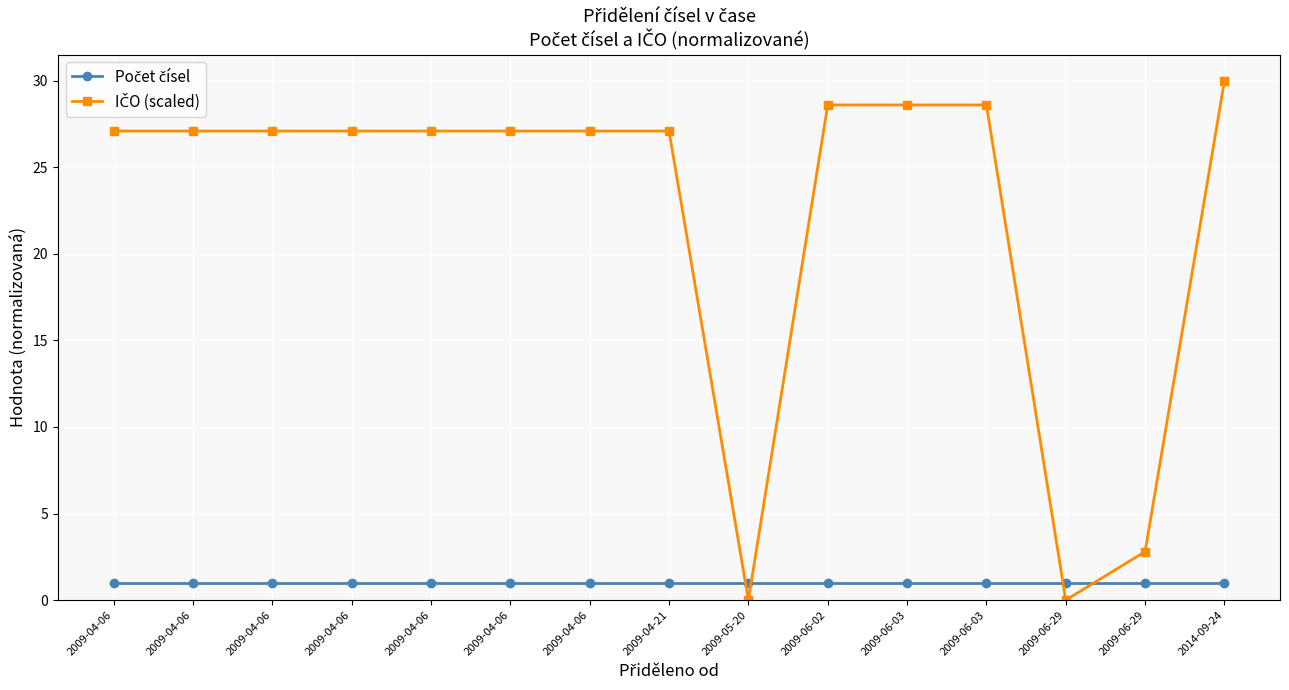

How many series are shown in this chart?

2